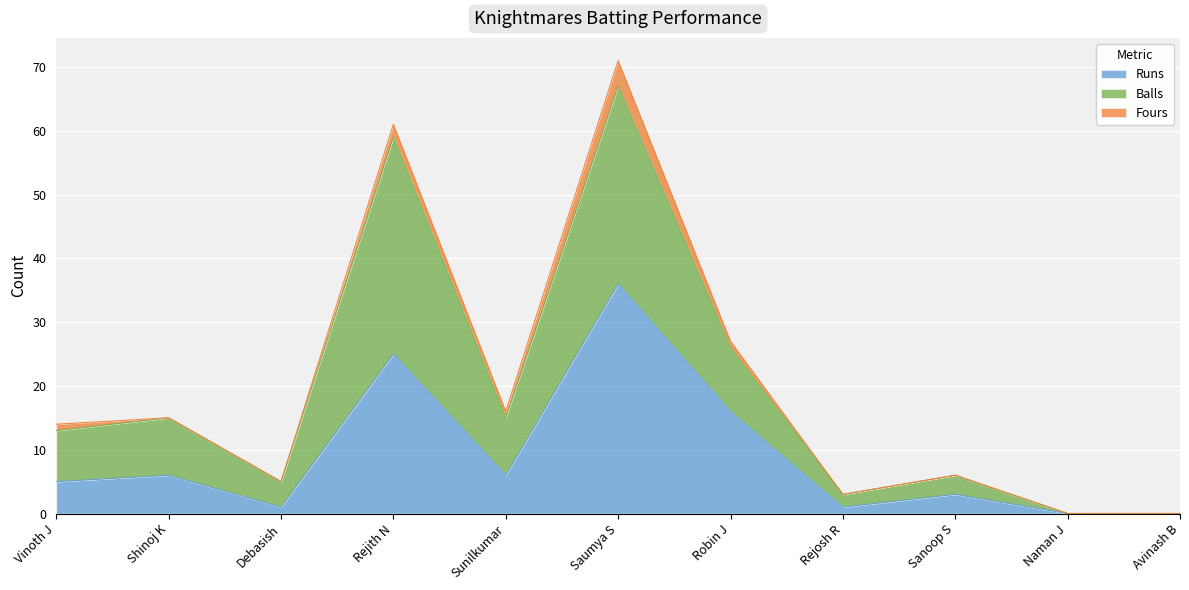

What is the label of the 3rd point from the right?

Sanoop S